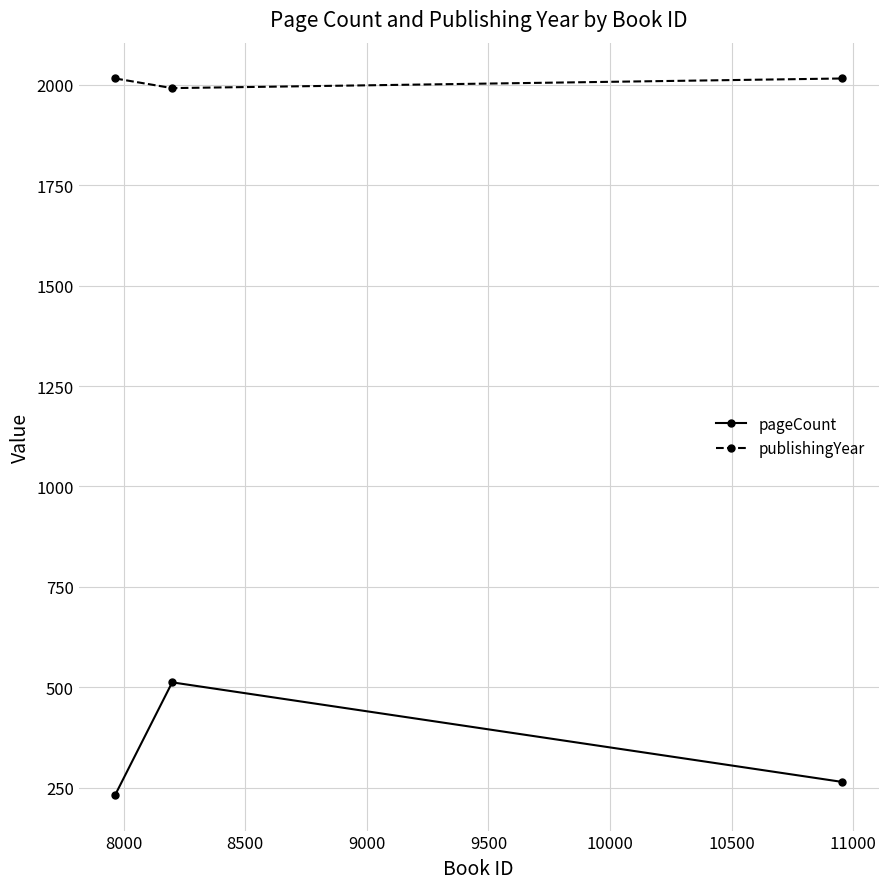

Which series has the largest range (max minus min)?

pageCount